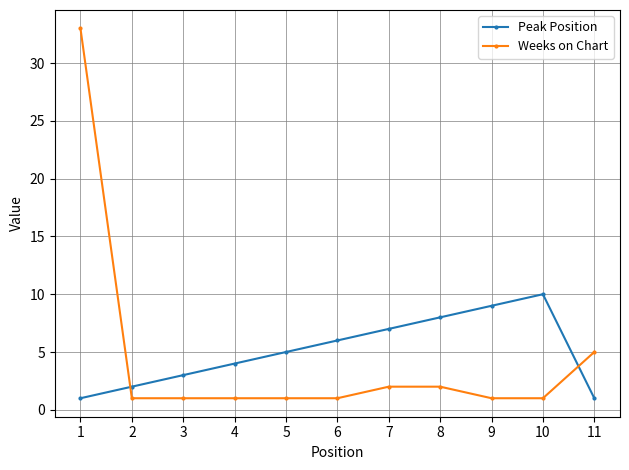

True or false: Peak Position has a value of 10 at 6.

False